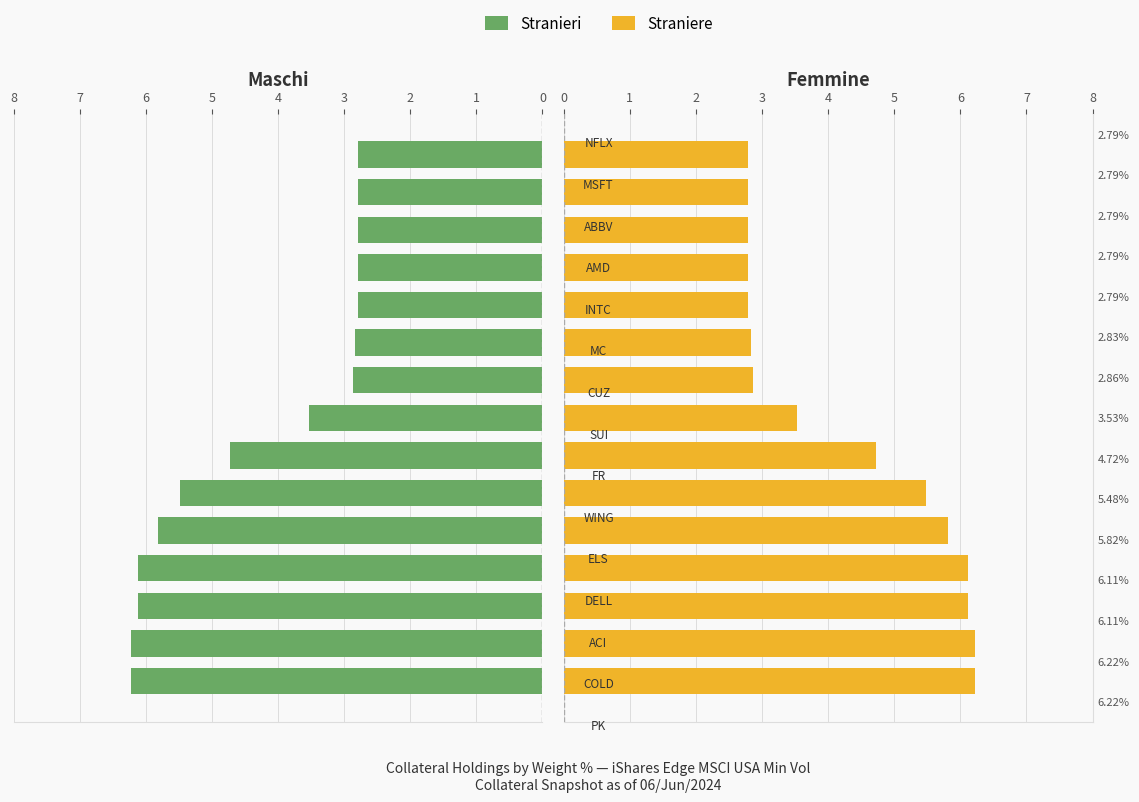

Reading right to left, list all the values displayed in this chart.

Stranieri: 2.8	2.8	2.8	2.8	2.8	2.8	2.9	3.5	4.7	5.5	5.8	6.1	6.1	6.2	6.2
Straniere: 2.8	2.8	2.8	2.8	2.8	2.8	2.9	3.5	4.7	5.5	5.8	6.1	6.1	6.2	6.2